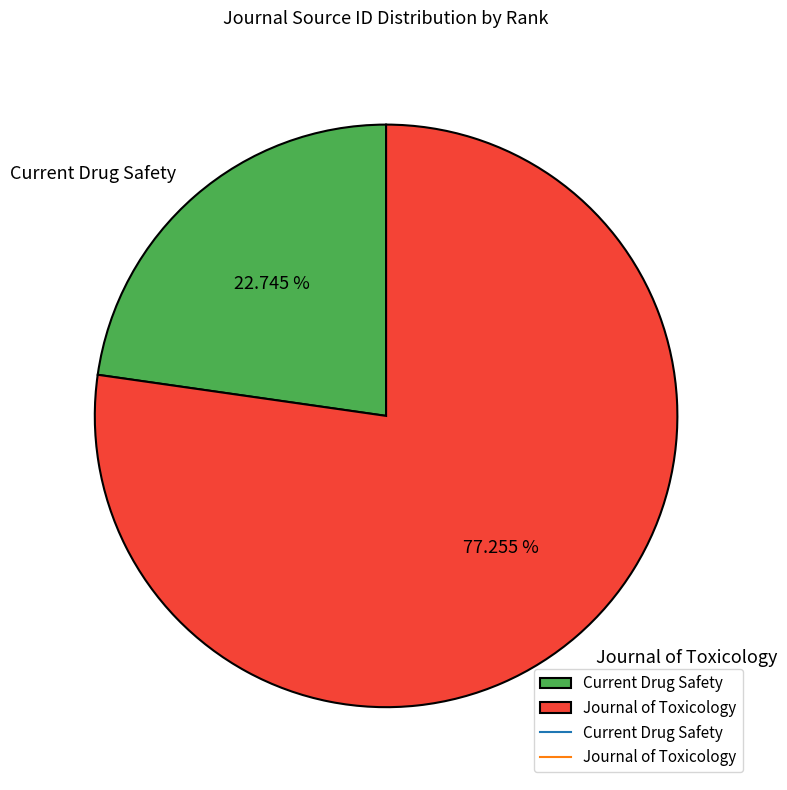

The Current Drug Safety slice represents 23% of the pie. True or false?

True